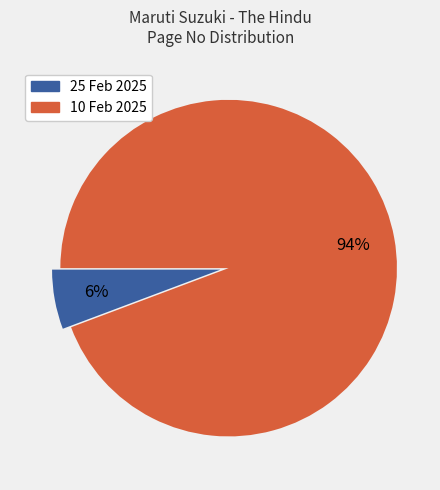

What percentage is the 25 Feb 2025 slice, to the nearest percent?

6%